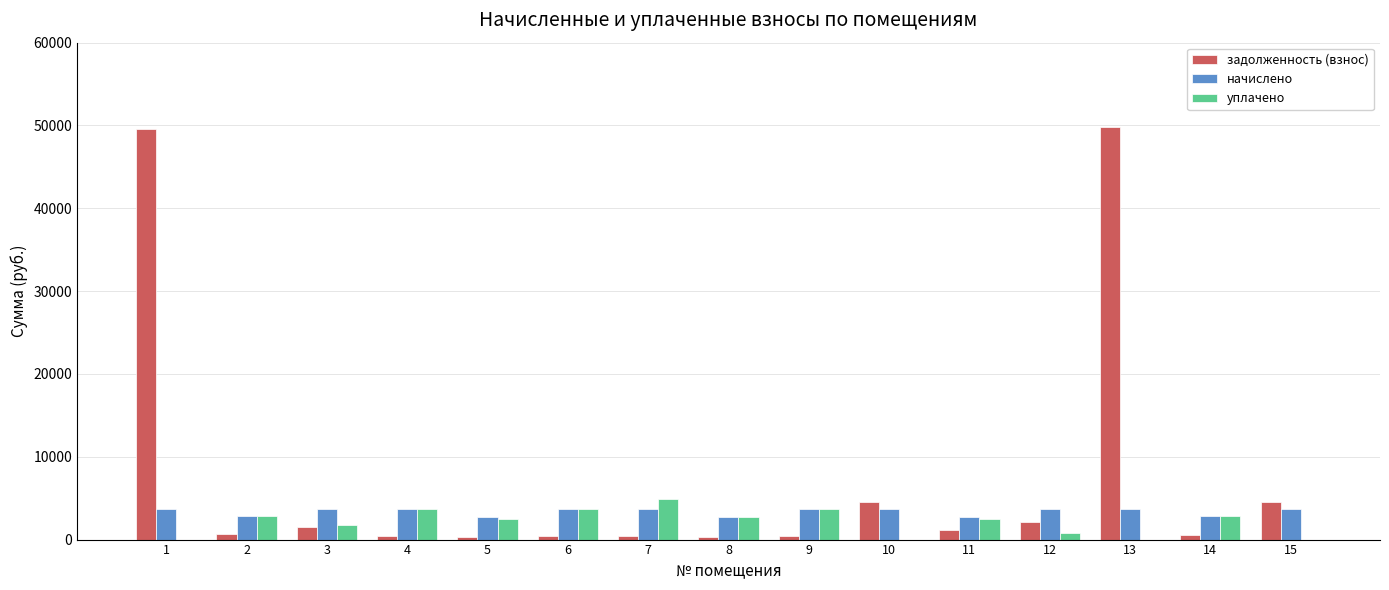

Which series has the largest total across all categories?

задолженность (взнос)